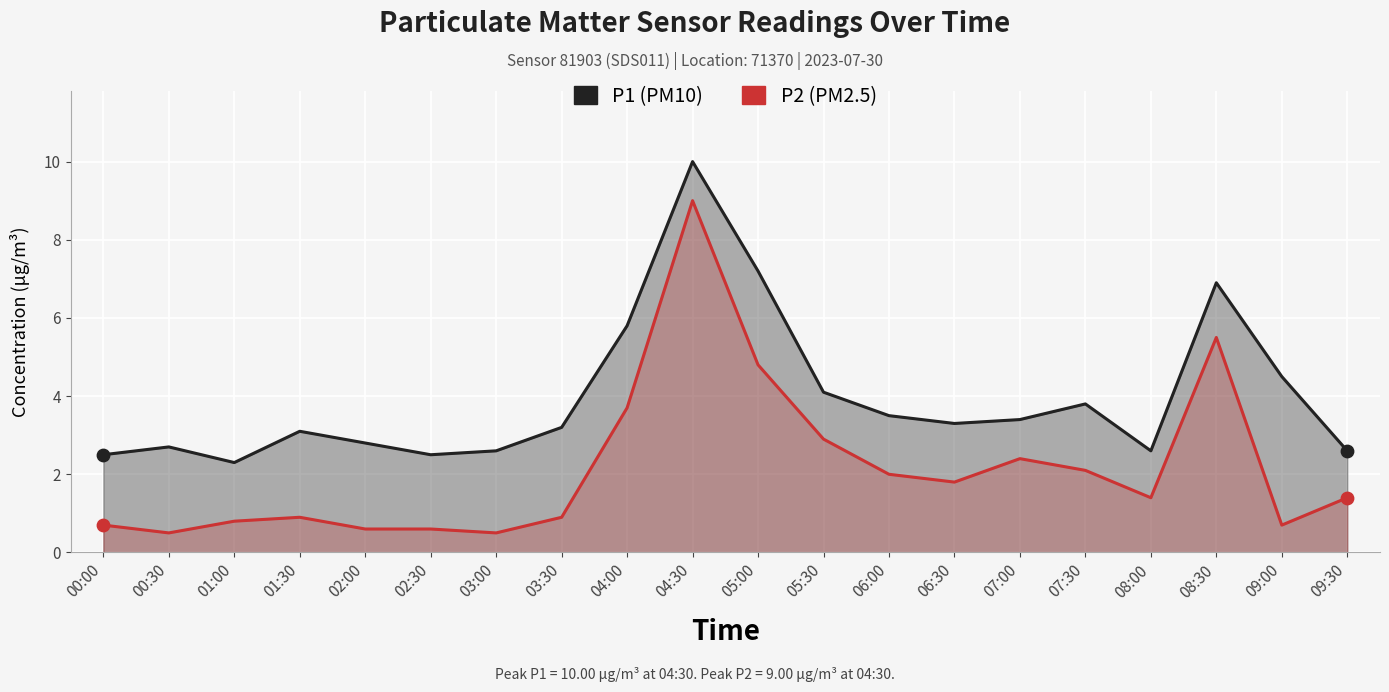

What are all the series names shown in the legend?

P1, P2